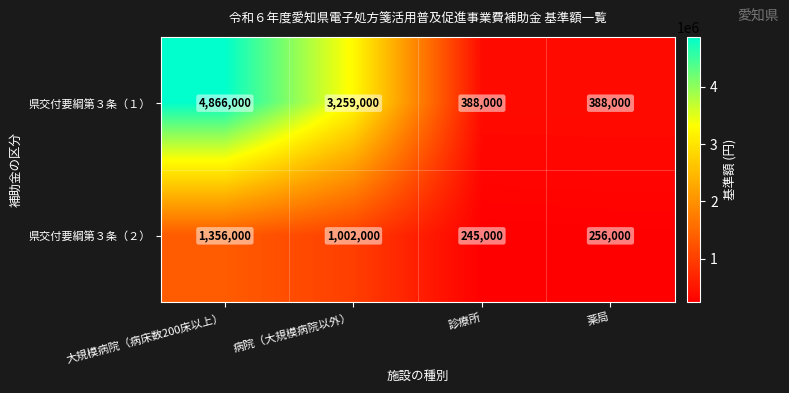

Which series has the largest total across all categories?

県交付要綱第３条（１）